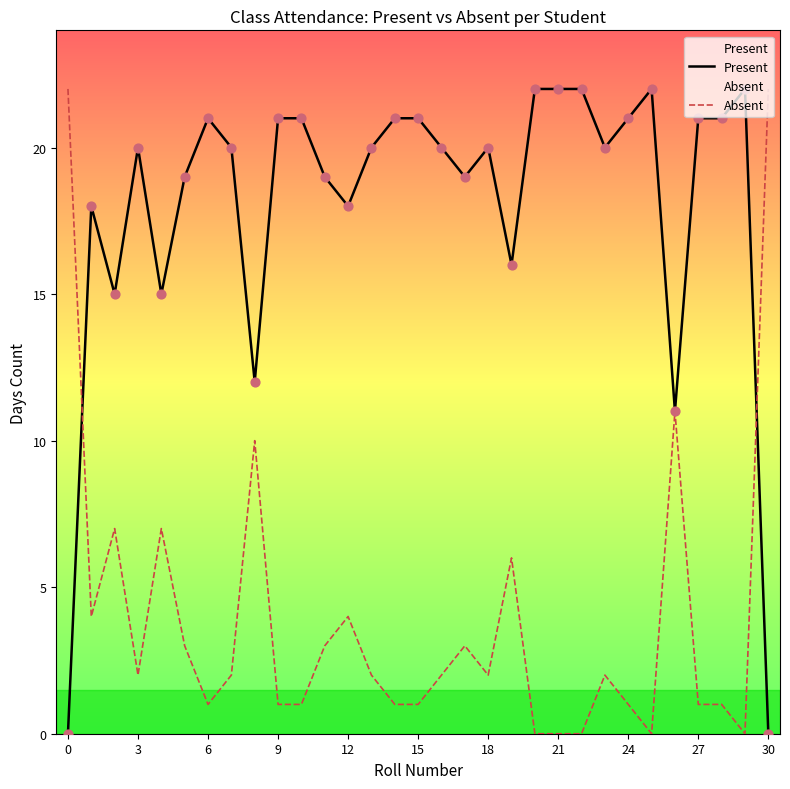

Is the value of Absent at 27 greater than the value of Present at 6?

No